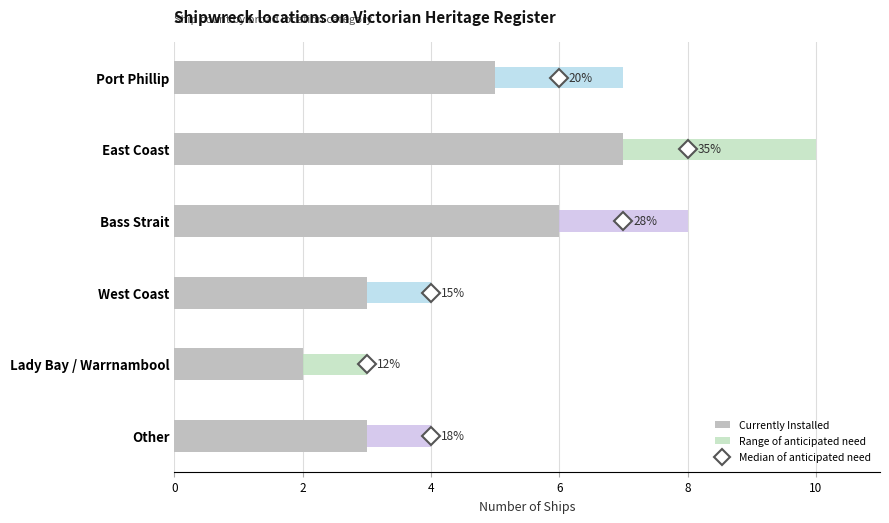

Reading right to left, extract all data points from this chart.

3	2	3	6	7	5